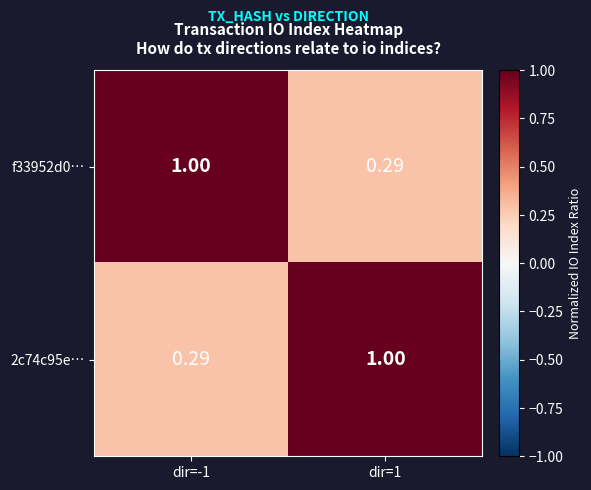

Reading left to right, transcribe all the data shown in this chart.

f33952d0…: dir=-1=1.0	dir=1=0.3
2c74c95e…: dir=-1=0.3	dir=1=1.0